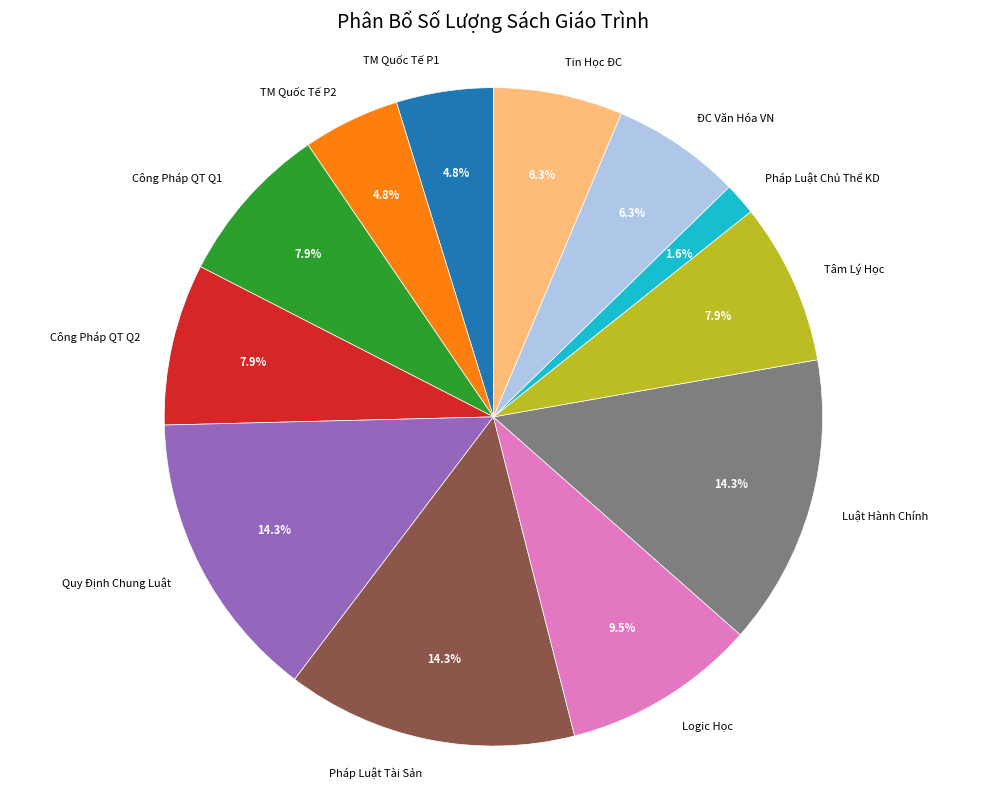

What is the ratio of the value at ĐC Văn Hóa VN to the value at Công Pháp QT Q2?

0.8